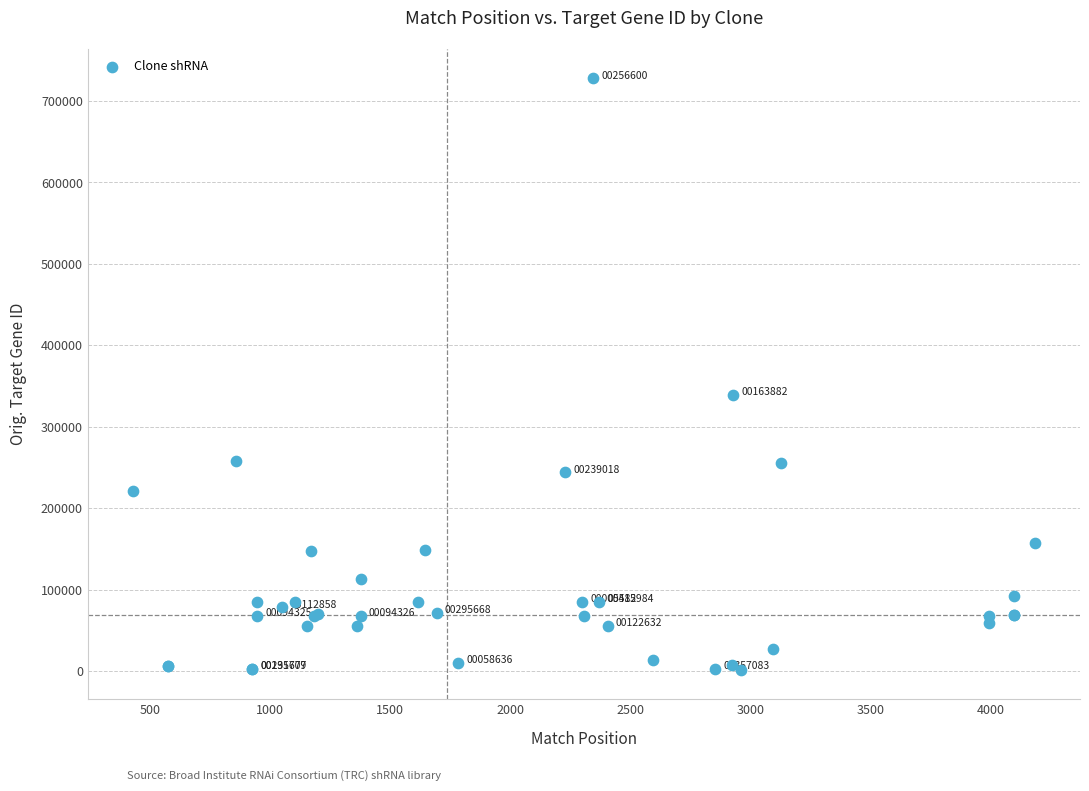

What Y value in the scatter plot is closest to 364735?

338761